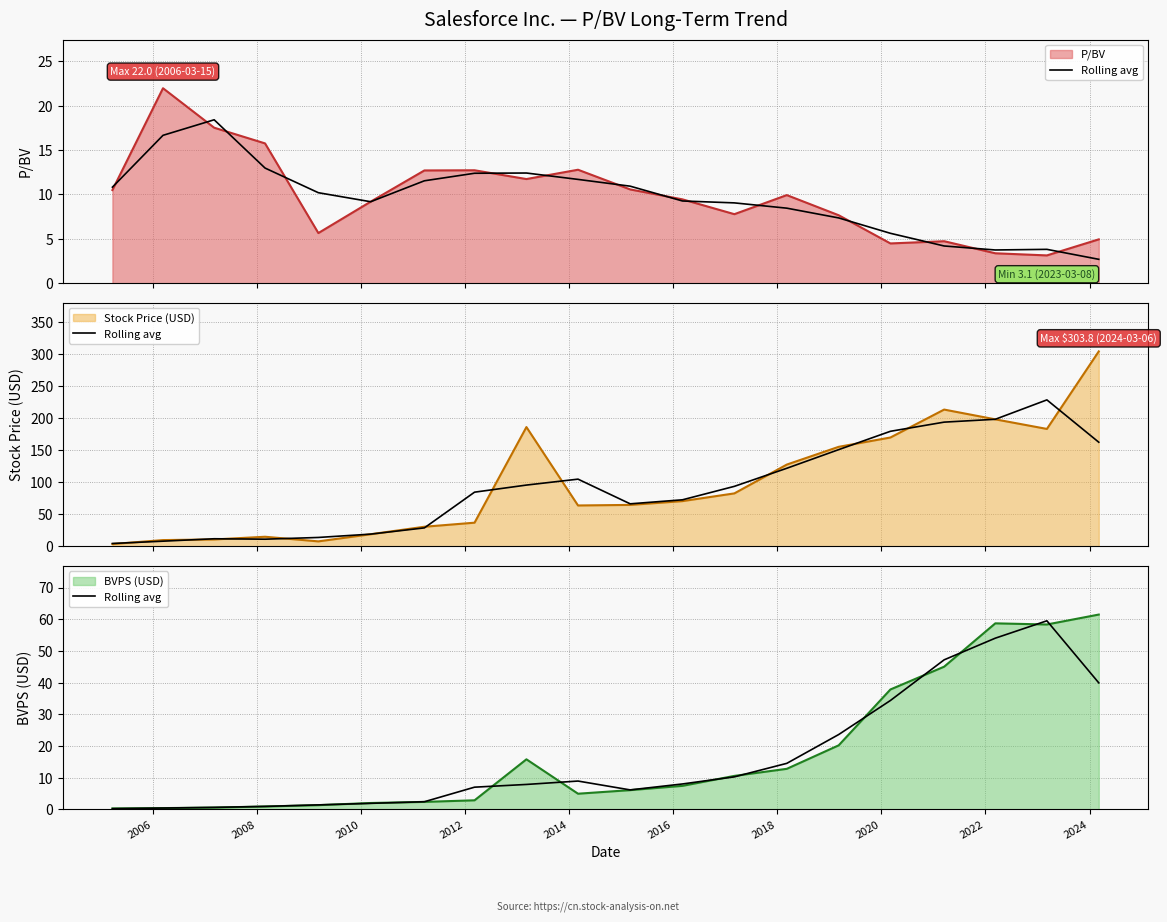

Reading left to right, extract all data points from this chart.

0.3	0.5	0.7	1.0	1.5	1.9	2.4	7.0	7.9	9.0	6.2	8.1	10.3	14.6	23.6	34.4	47.2	54.0	59.5	40.0